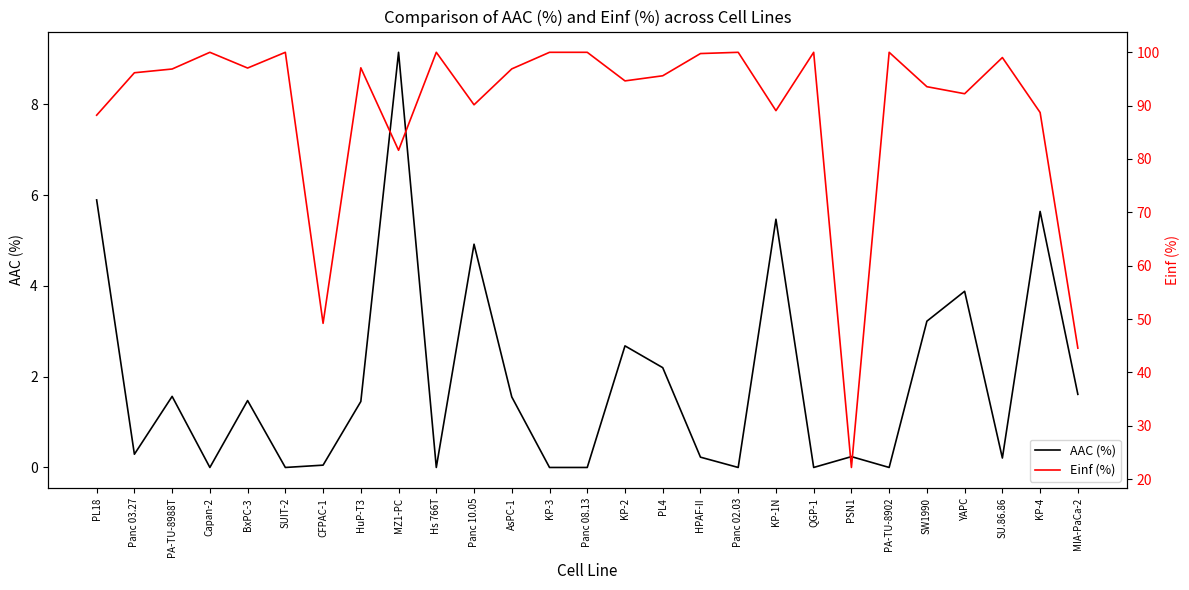

What position from the right is AsPC-1?

16